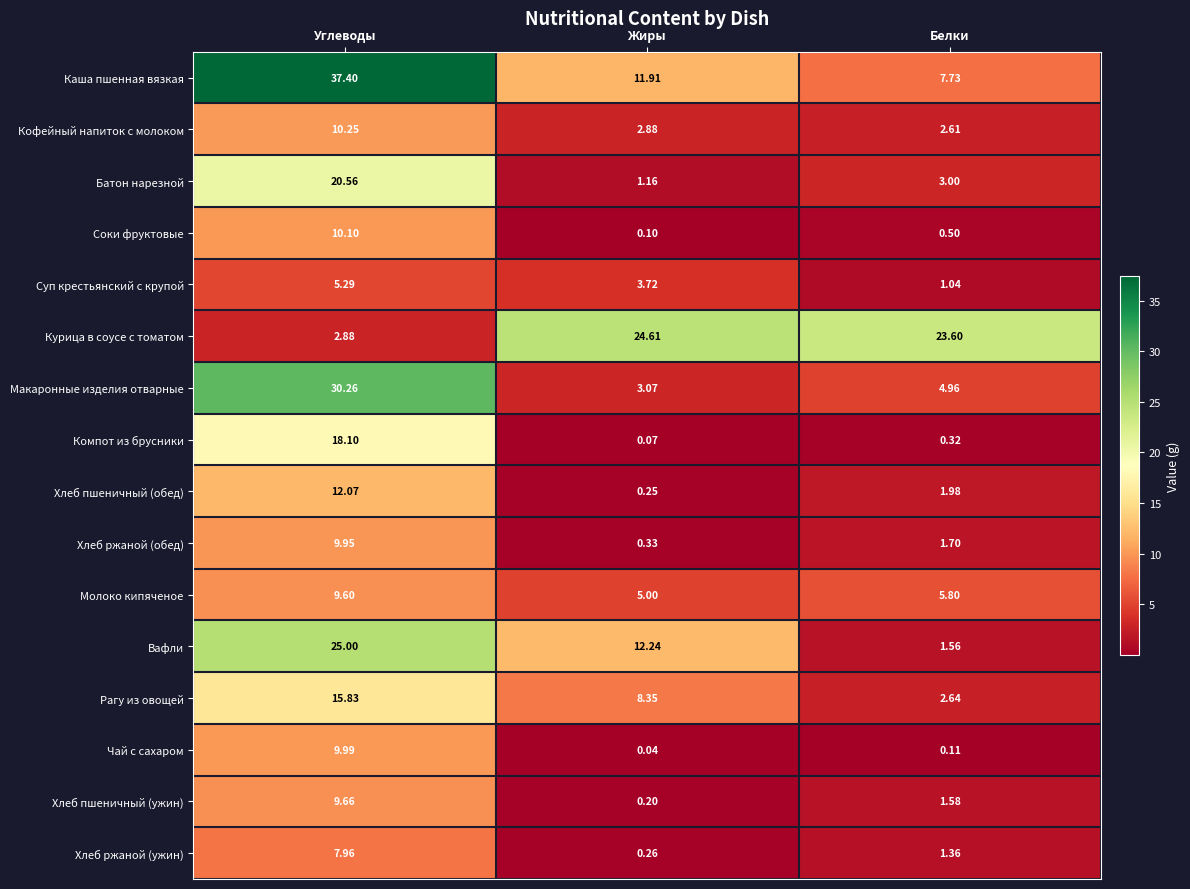

At which label does Соки фруктовые reach its minimum?

Жиры